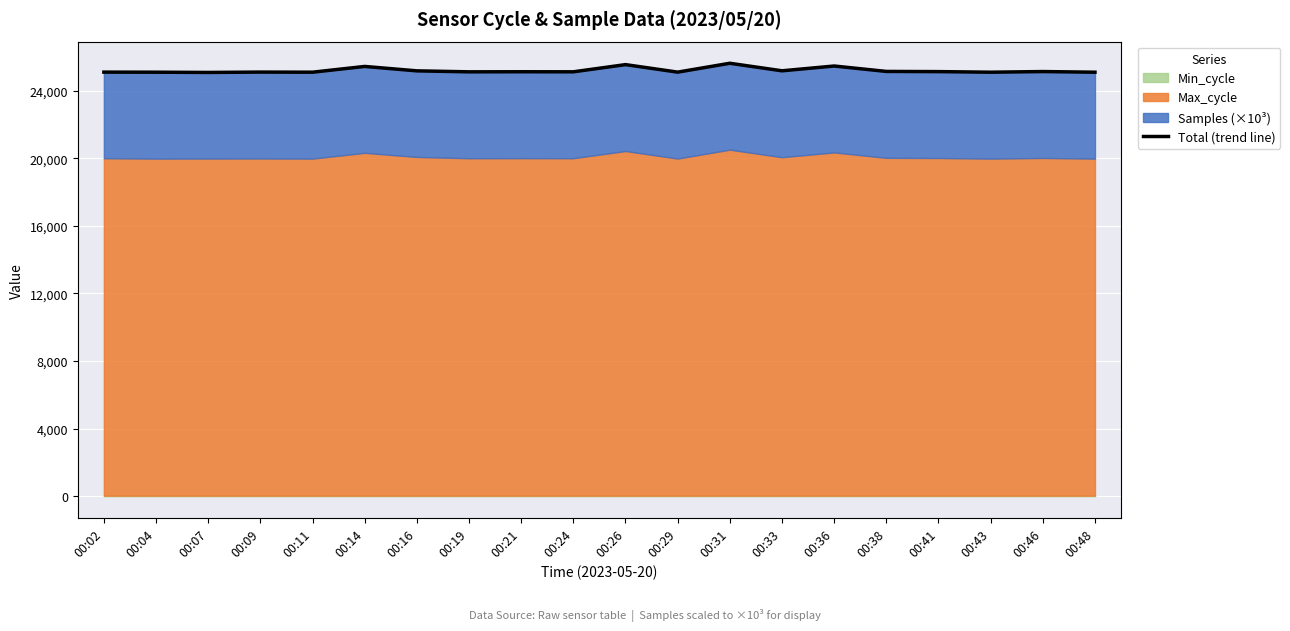

True or false: the data has more than 2 interior local peaks.

True